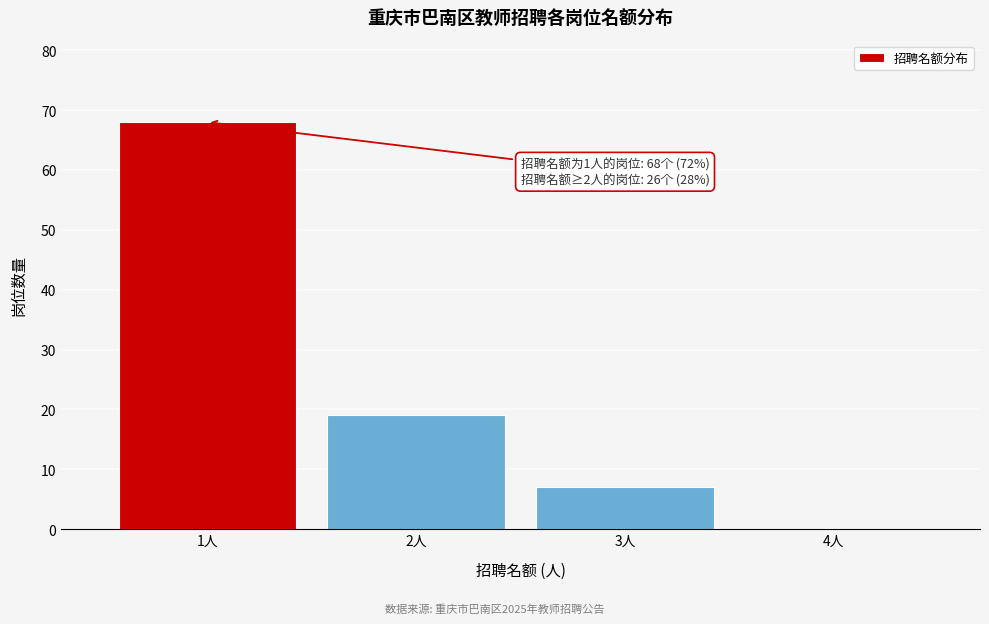

Reading left to right, extract all data points from this chart.

1人=68	2人=19	3人=7	4人=0